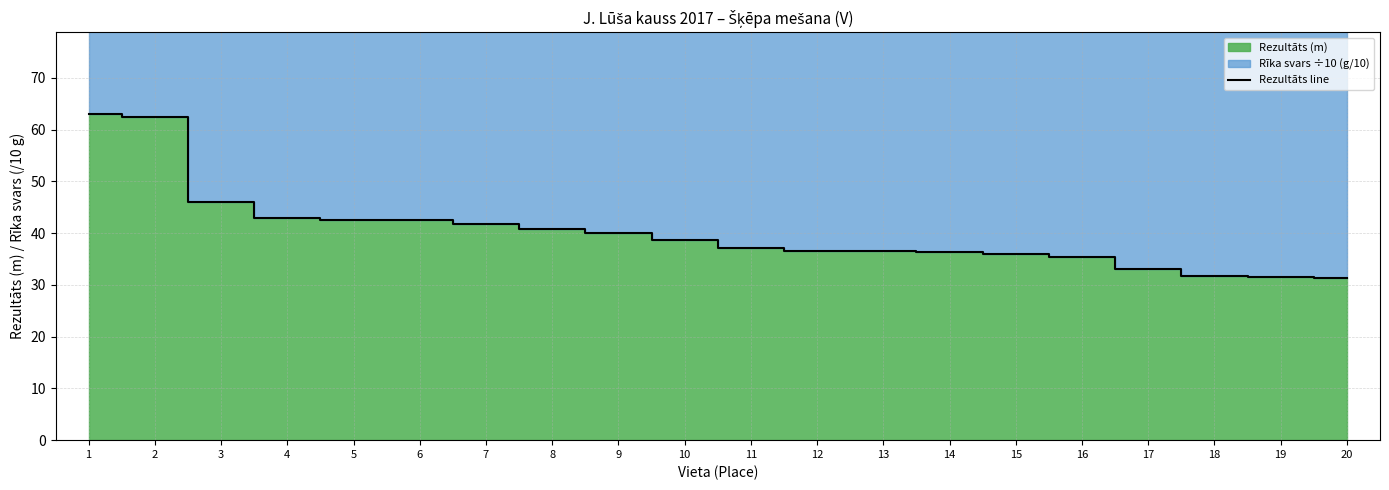

What is the change in value from 12 to 17?

-3.5